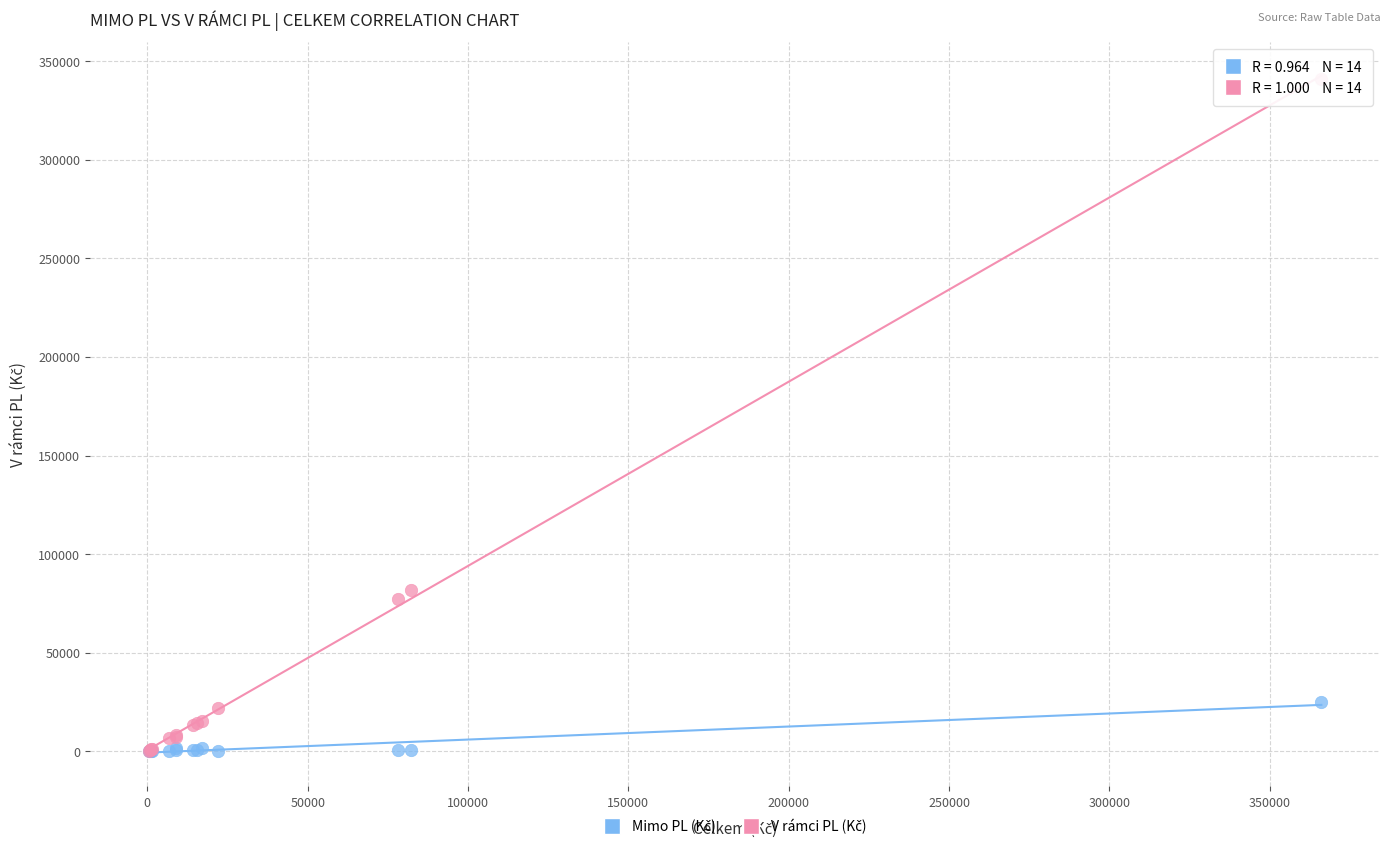

Across all series, what Y value is closest to 170473?

81642.5